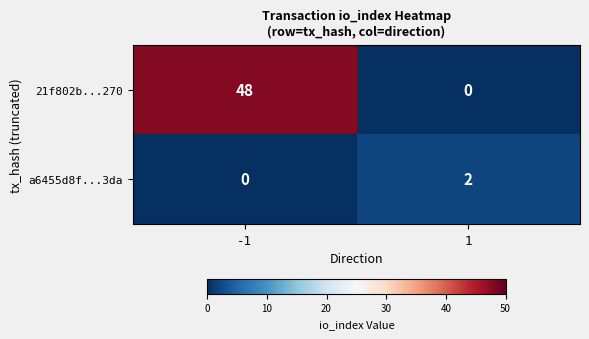

Reading right to left, list all the values displayed in this chart.

21f802b...270: 1=0	-1=48
a6455d8f...3da: 1=2	-1=0